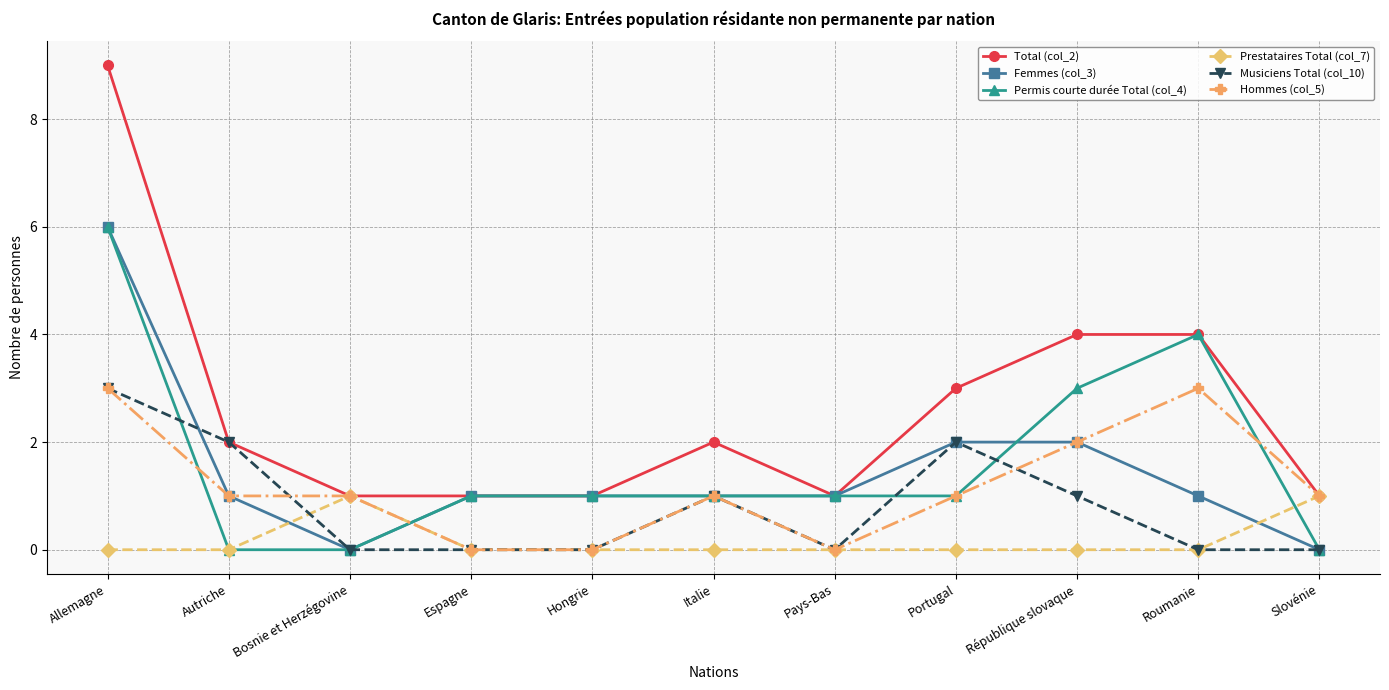

True or false: Prestataires Total (col_7) and Femmes (col_3) cross at least once.

True